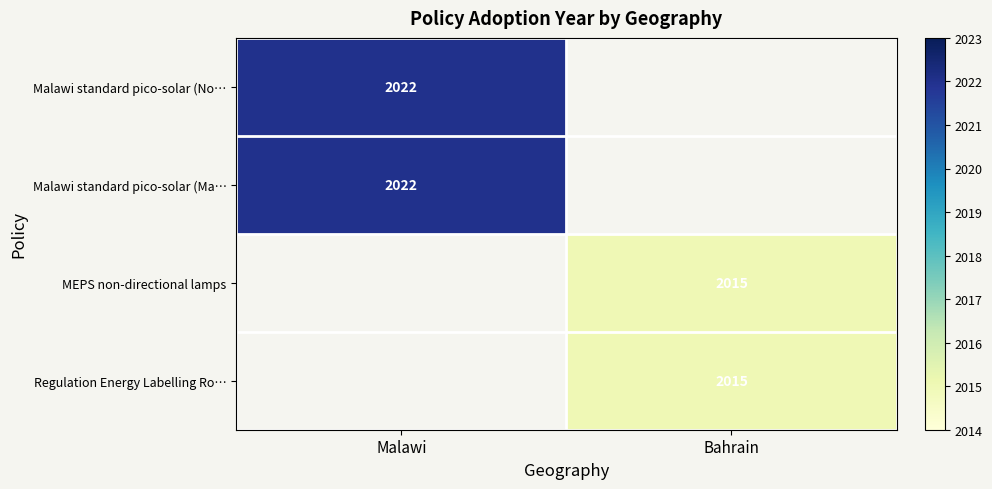

True or false: Regulation Energy Labelling Ro… has a value of 1146 at Bahrain.

False